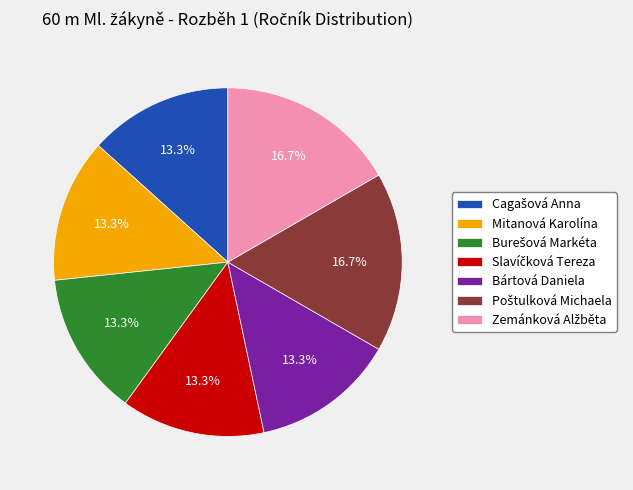

Approximately how many times larger is the value at Bártová Daniela compared to Mitanová Karolína?

1.0